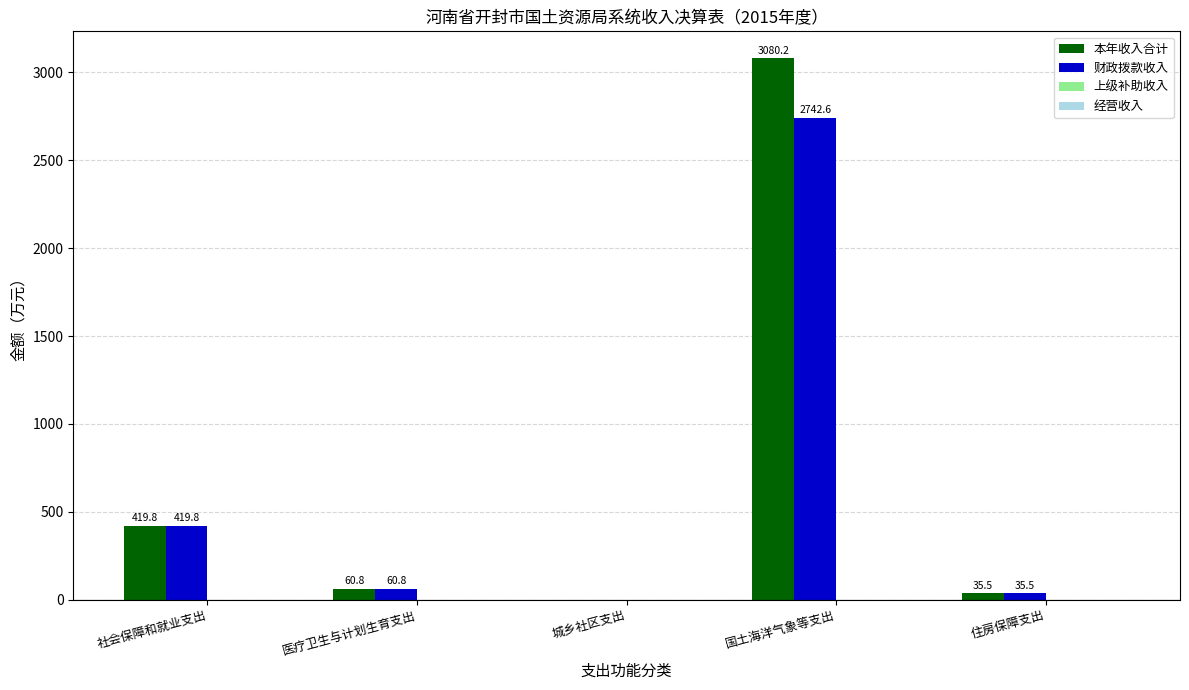

What is the greatest value displayed?

3080.2